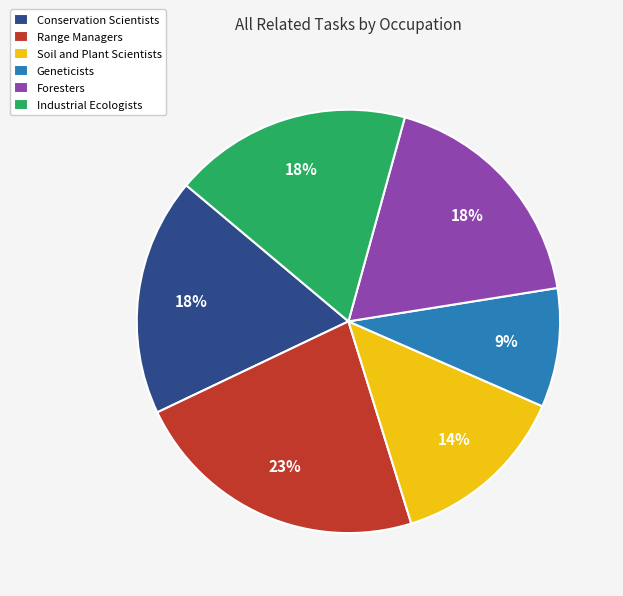

Is it true that Conservation Scientists is 28% of the pie?

False